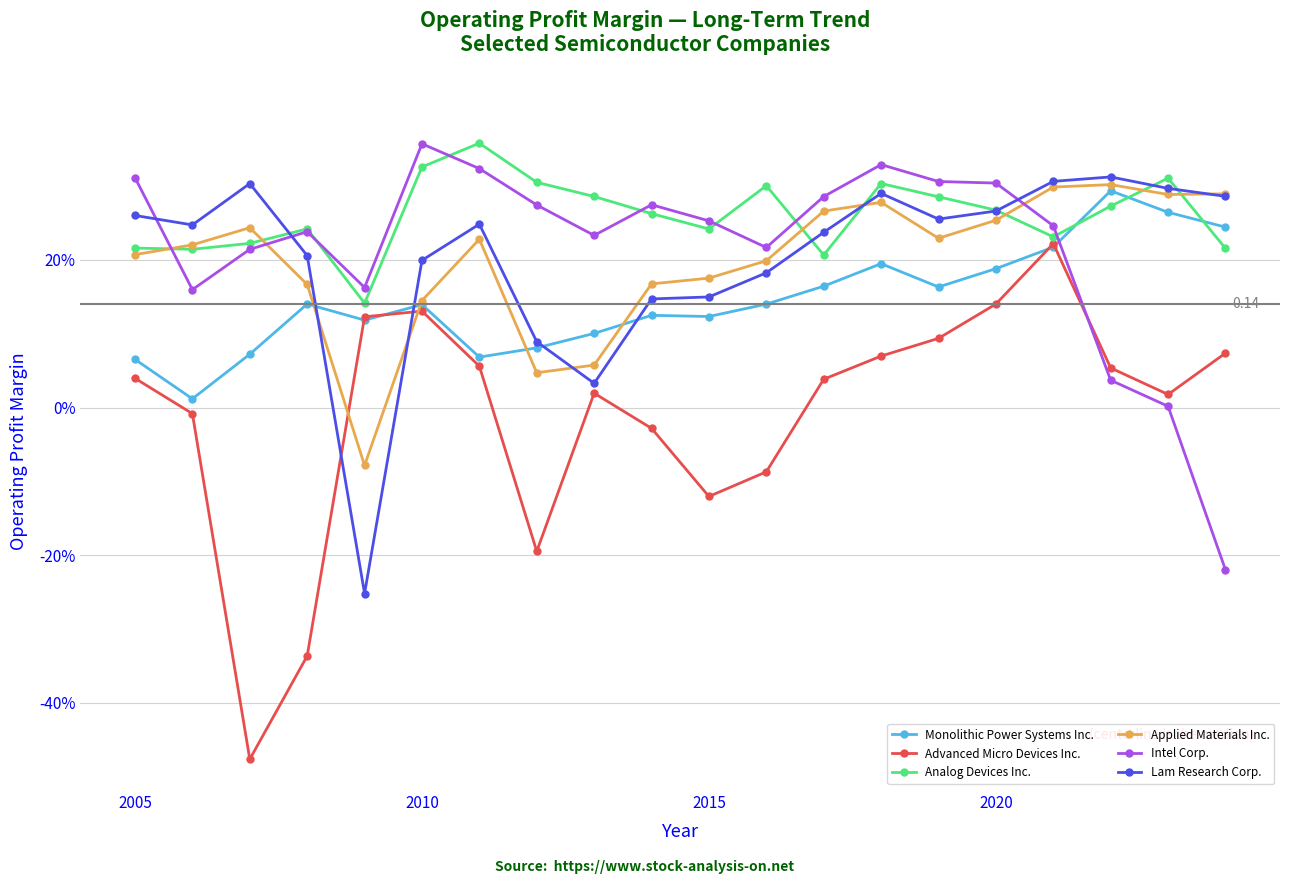

What are all the series names shown in the legend?

Monolithic Power Systems Inc., Advanced Micro Devices Inc., Analog Devices Inc., Applied Materials Inc., Intel Corp., Lam Research Corp.